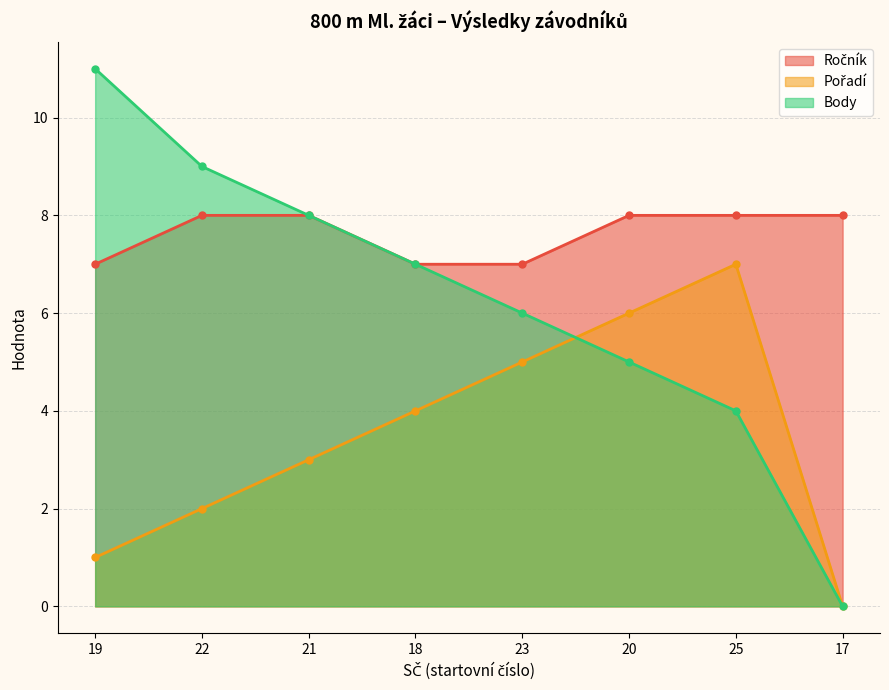

What is the total value across all series at 22?

19